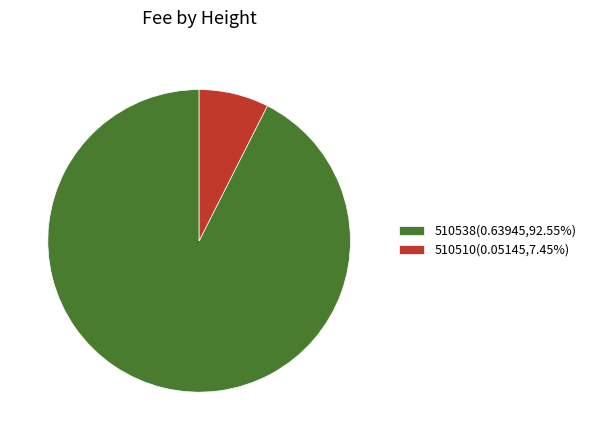

Rank the categories by value from highest to lowest.

510538, 510510